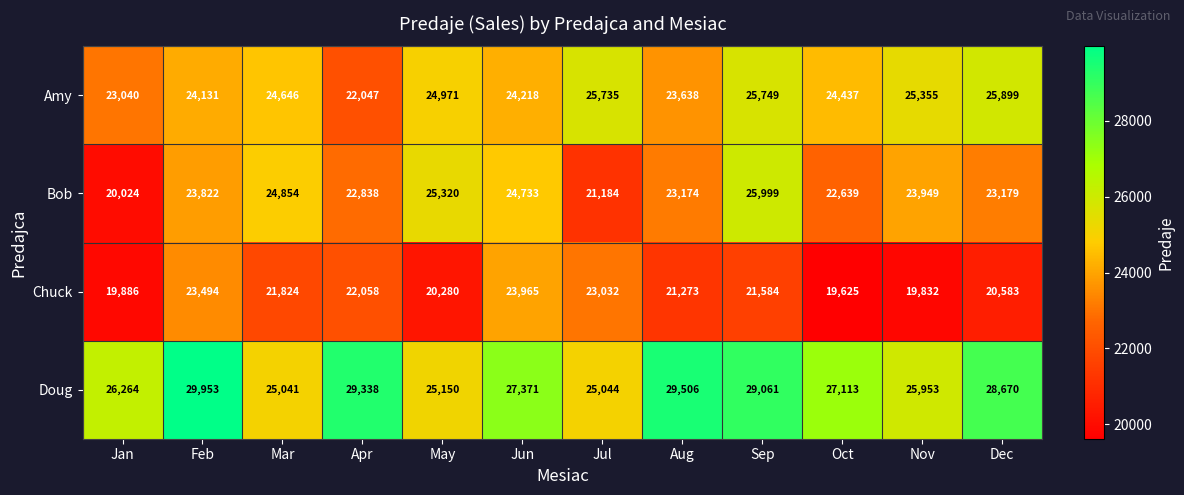

What is the maximum value shown in the chart?

29953